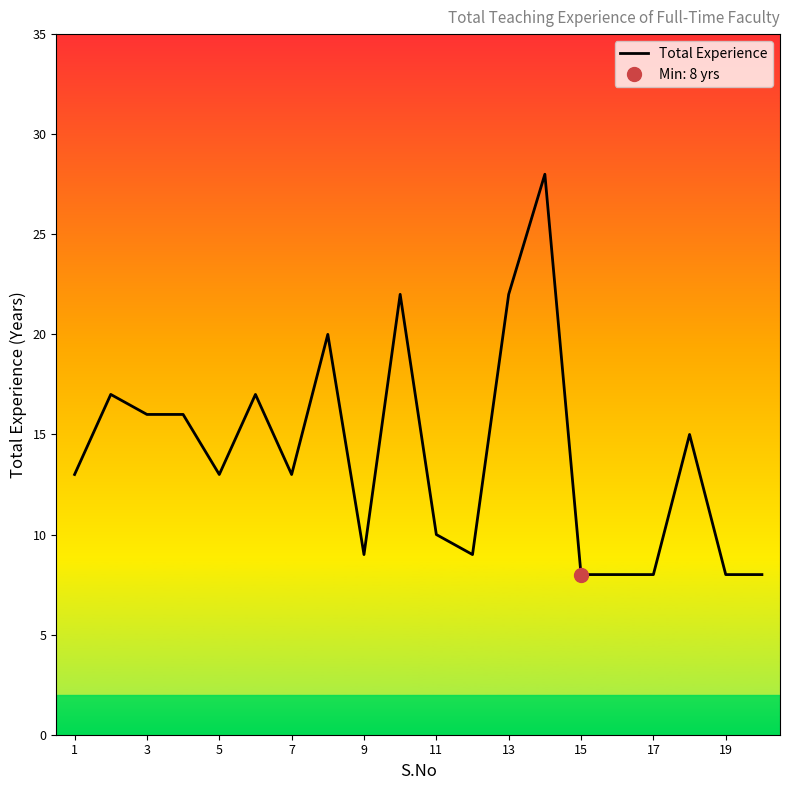

What is the maximum value for Total Experience?

28